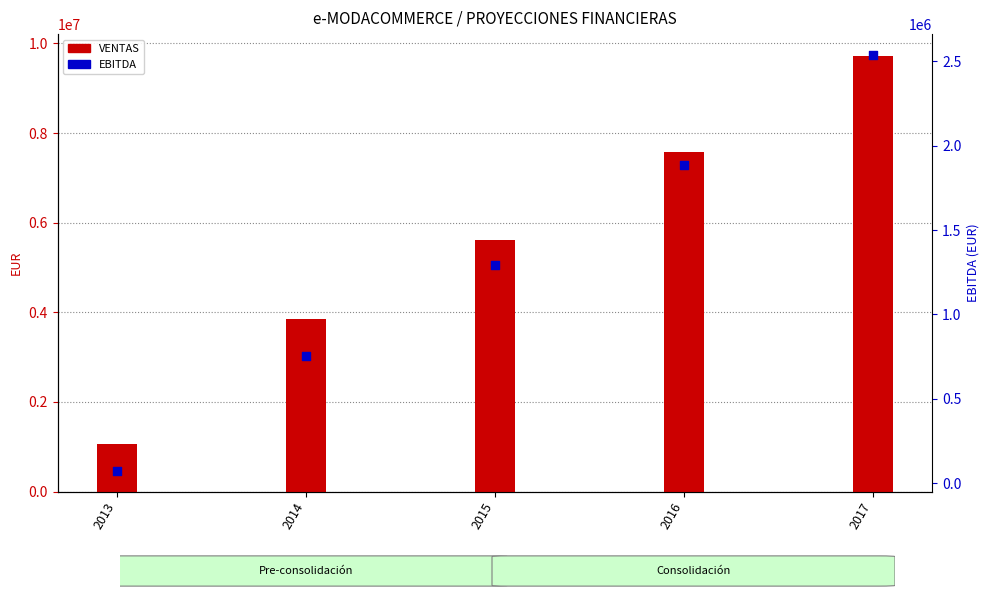

Which series reaches the maximum Y coordinate?

VENTAS